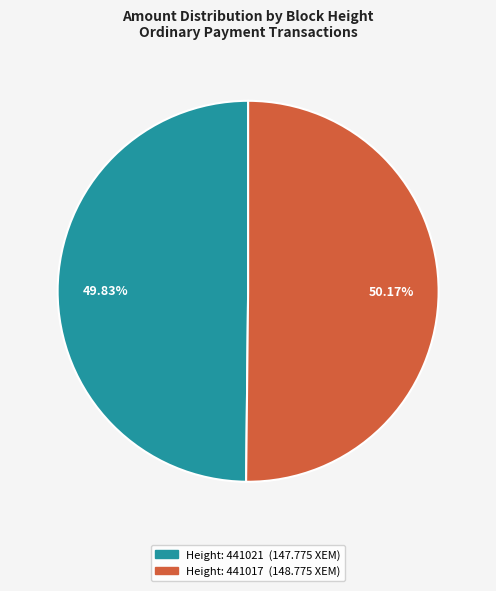

Does any single category account for the majority?

Yes